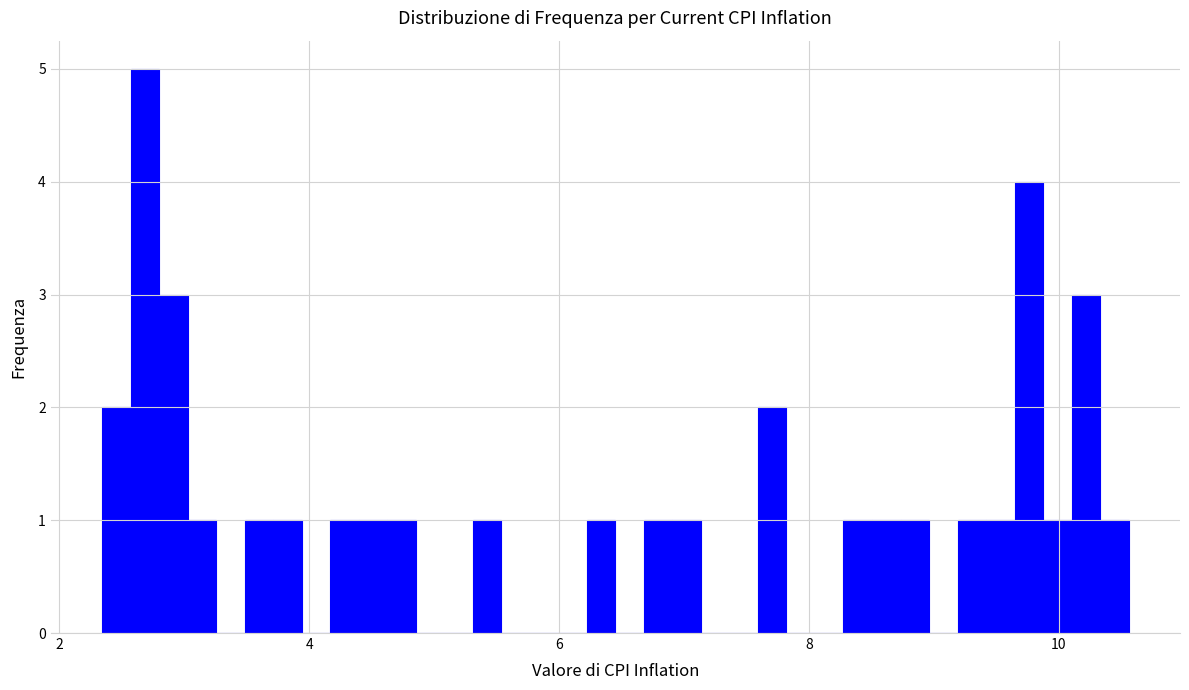

Around what value on the x-axis is the tallest bar? Give the approximate position of its centre, as read against the axis.

2.6